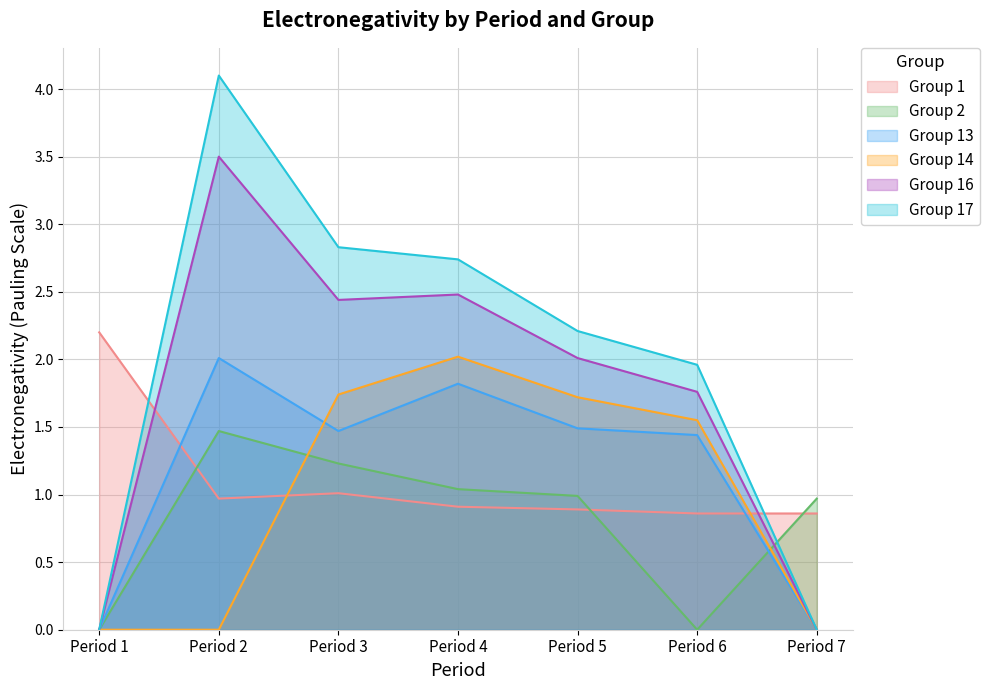

What is the difference between the Group 1 values at Period 3 and Period 6?

0.2